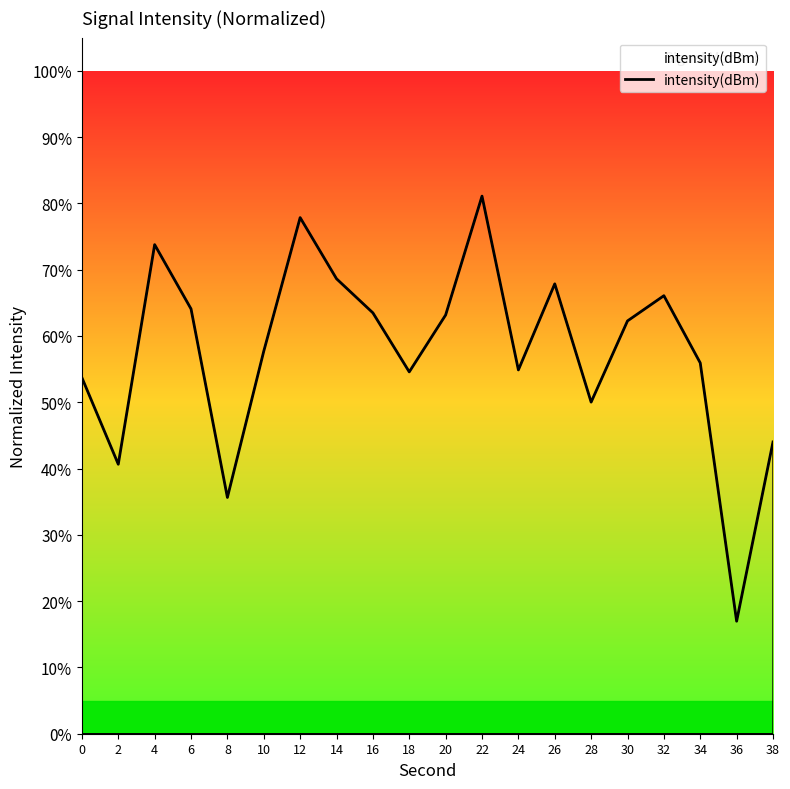

Count the number of data series in this chart.

1